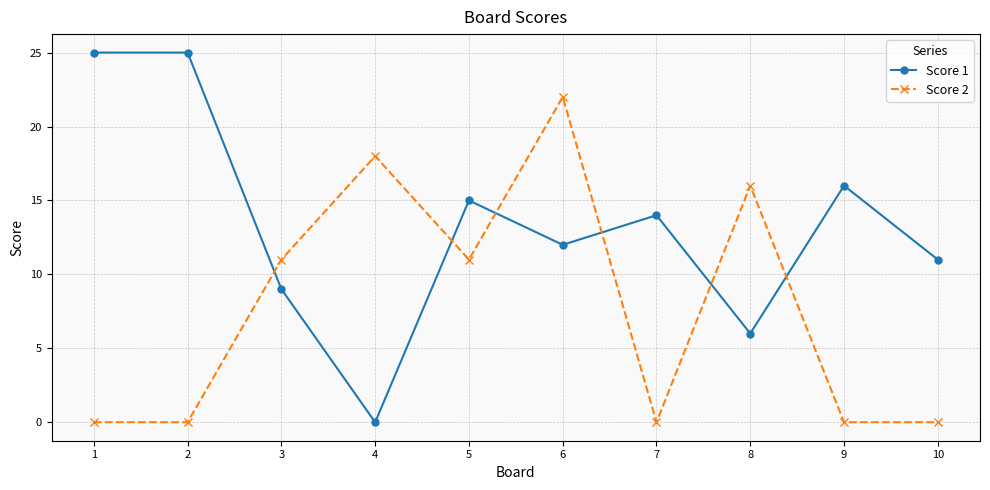

At which category is the sum across all series the highest?

6